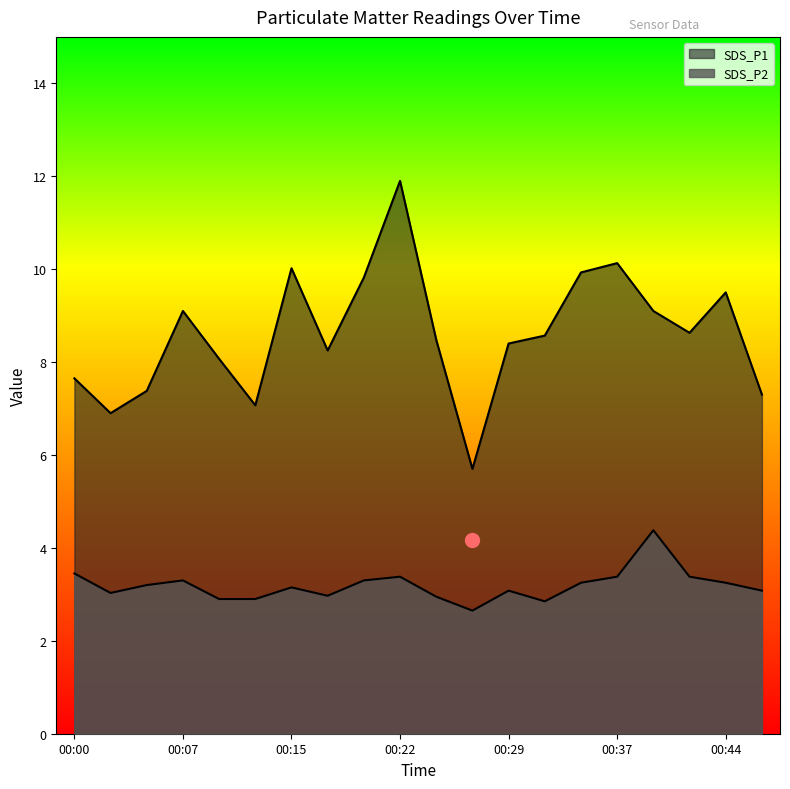

Read the SDS_P1 value at 00:12.

7.1